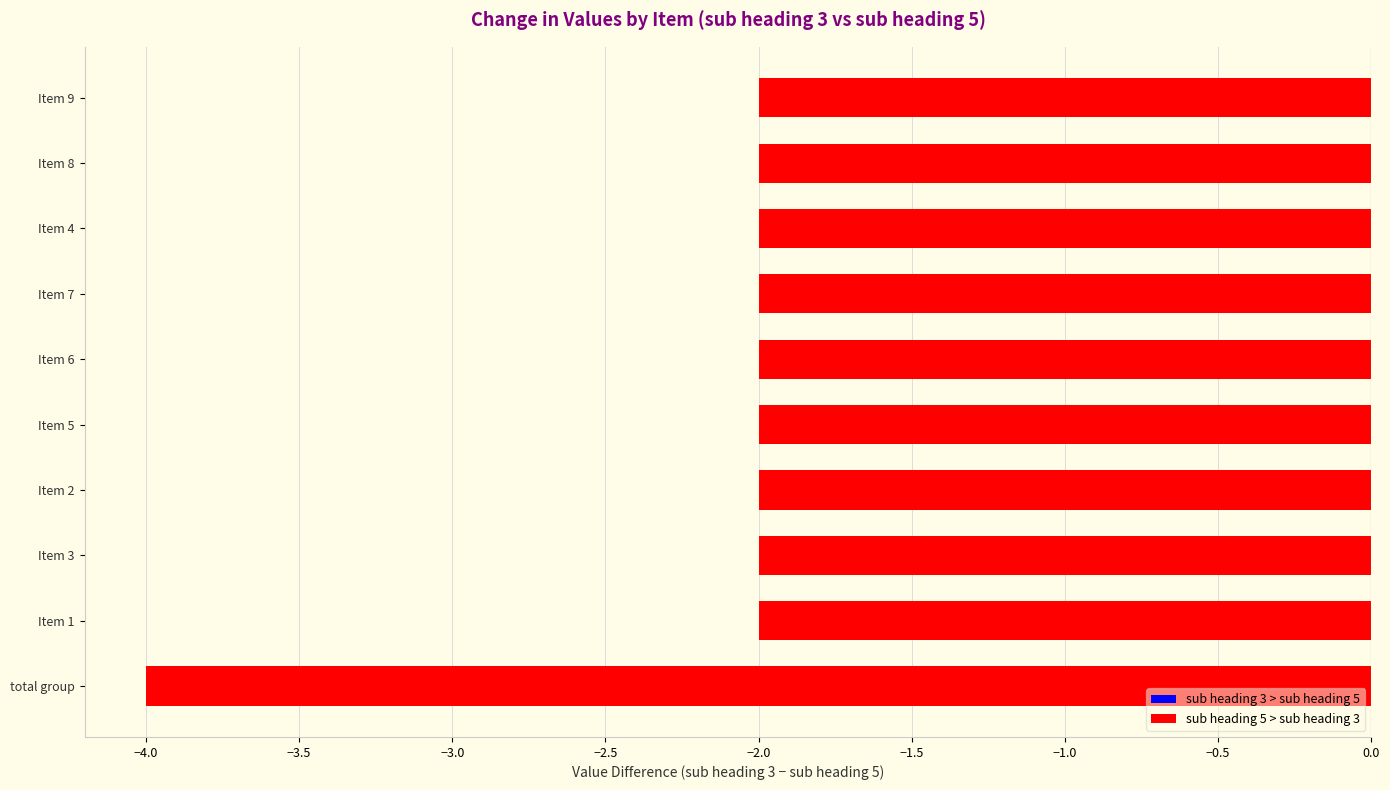

The chart shows a value of -2 at Item 2. True or false?

True